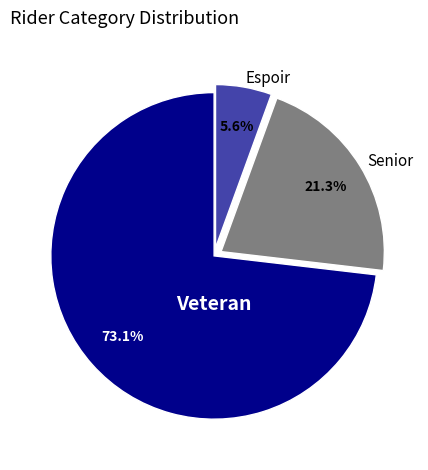

What is the smallest slice in the pie chart?

Espoir